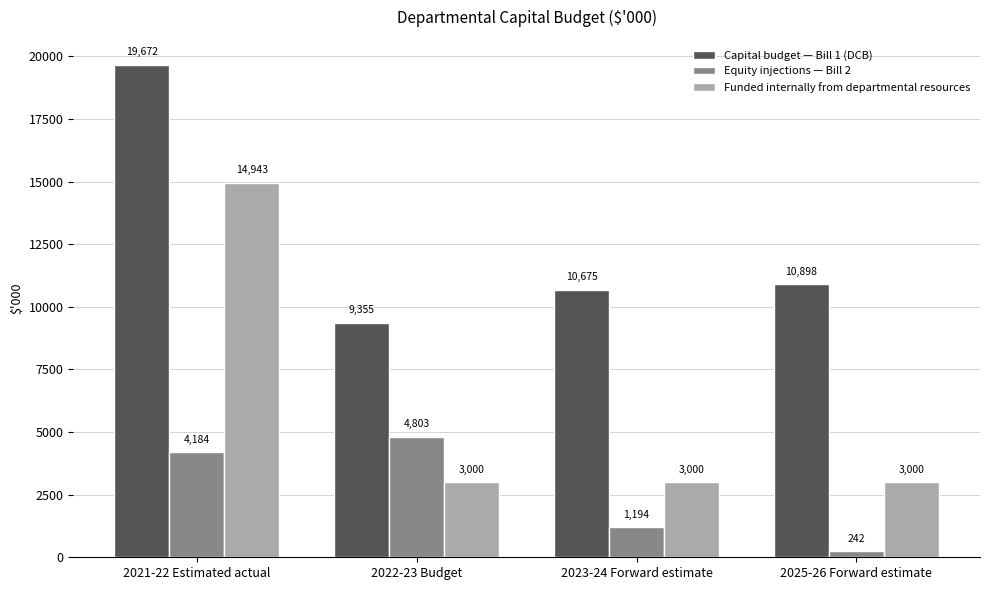

Rank the series by their average value, from highest to lowest.

Capital budget — Bill 1 (DCB), Funded internally from departmental resources, Equity injections — Bill 2